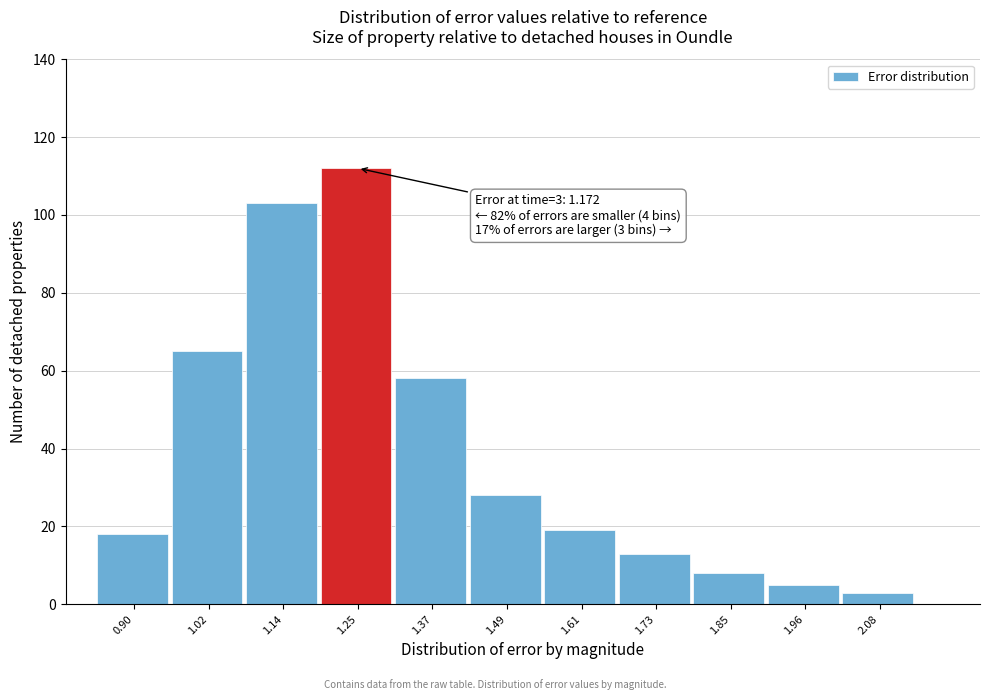

Reading right to left, extract all data points from this chart.

3	5	8	13	19	28	58	112	103	65	18